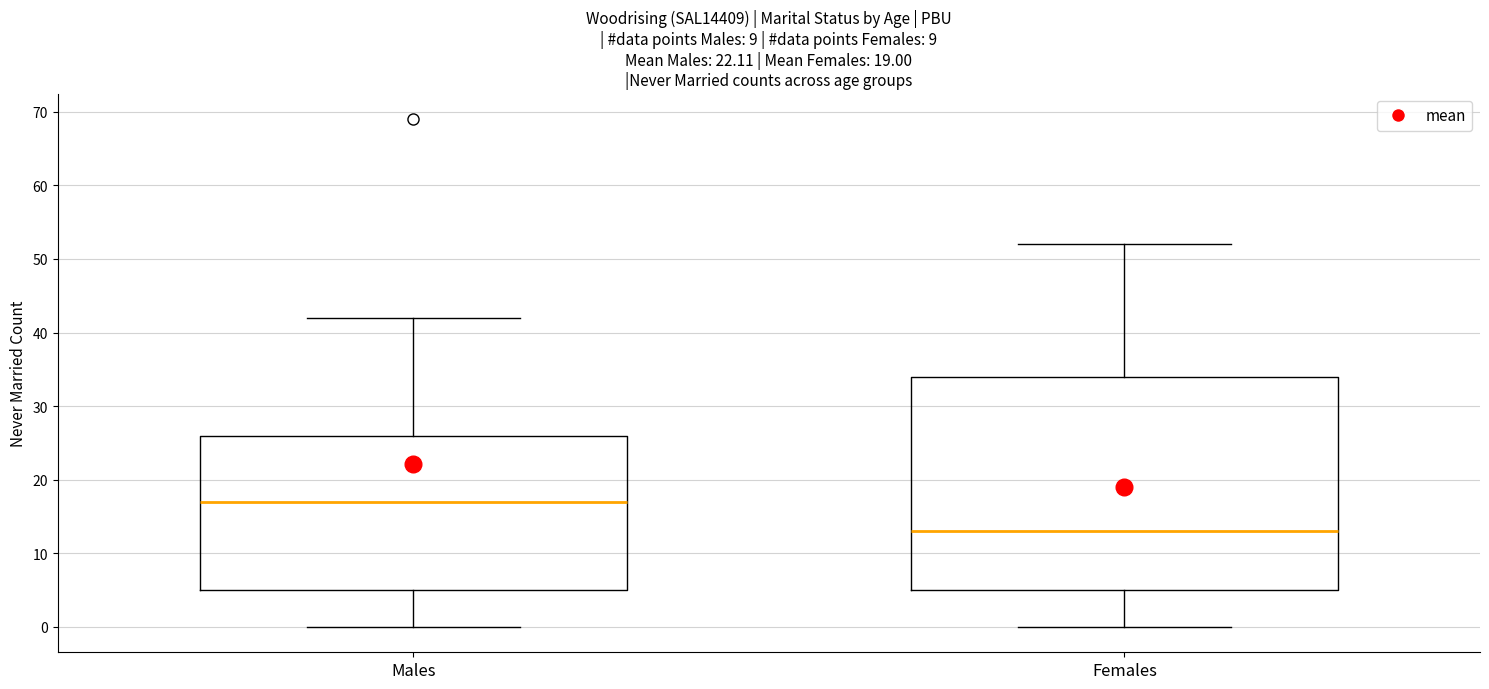

Comparing the boxes themselves (not the whiskers), which one is the tallest?

Females